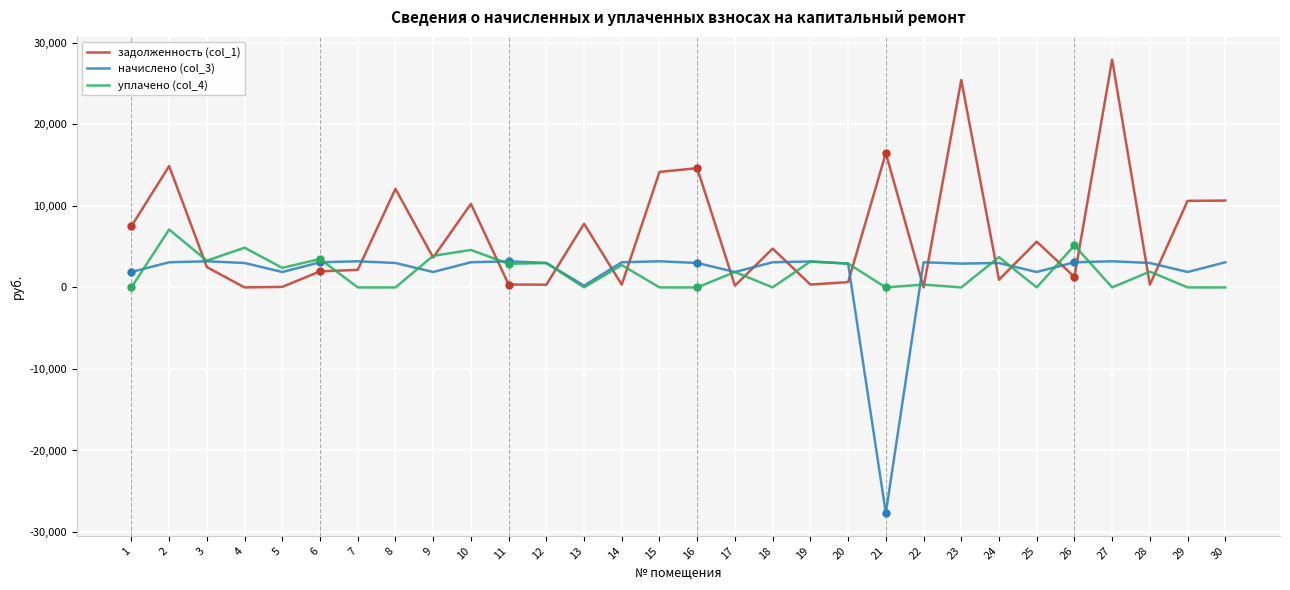

Reading left to right, extract all data points from this chart.

задолженность (col_1): 7502.4	14883.7	2493.4	0.0	64.8	1968.0	2152.7	12086.7	3663.8	10249.4	356.2	332.8	7808.2	342.6	14164.8	14621.5	209.9	4759.3	349.8	648.7	16469.1	0.0	25442.9	941.9	5610.5	1287.7	27941.5	332.8	10616.3	10648.0
начислено (col_3): 1889.5	3082.9	3205.8	2995.2	1889.5	3082.9	3205.8	2995.2	1889.5	3082.9	3205.8	2995.2	217.0	3082.9	3205.8	2995.2	1889.5	3082.9	3182.4	2919.2	-27681.8	3082.9	2919.2	2995.2	1889.5	3082.9	3205.8	2995.2	1889.5	3082.9
уплачено (col_4): 0.0	7100.0	3284.8	4870.0	2393.2	3485.1	0.0	0.0	3873.7	4595.7	2895.1	2994.0	0.0	2740.4	0.0	0.0	1889.5	0.0	3173.4	2919.2	0.0	342.6	0.0	3717.3	0.0	5146.8	0.0	1937.6	0.0	0.0